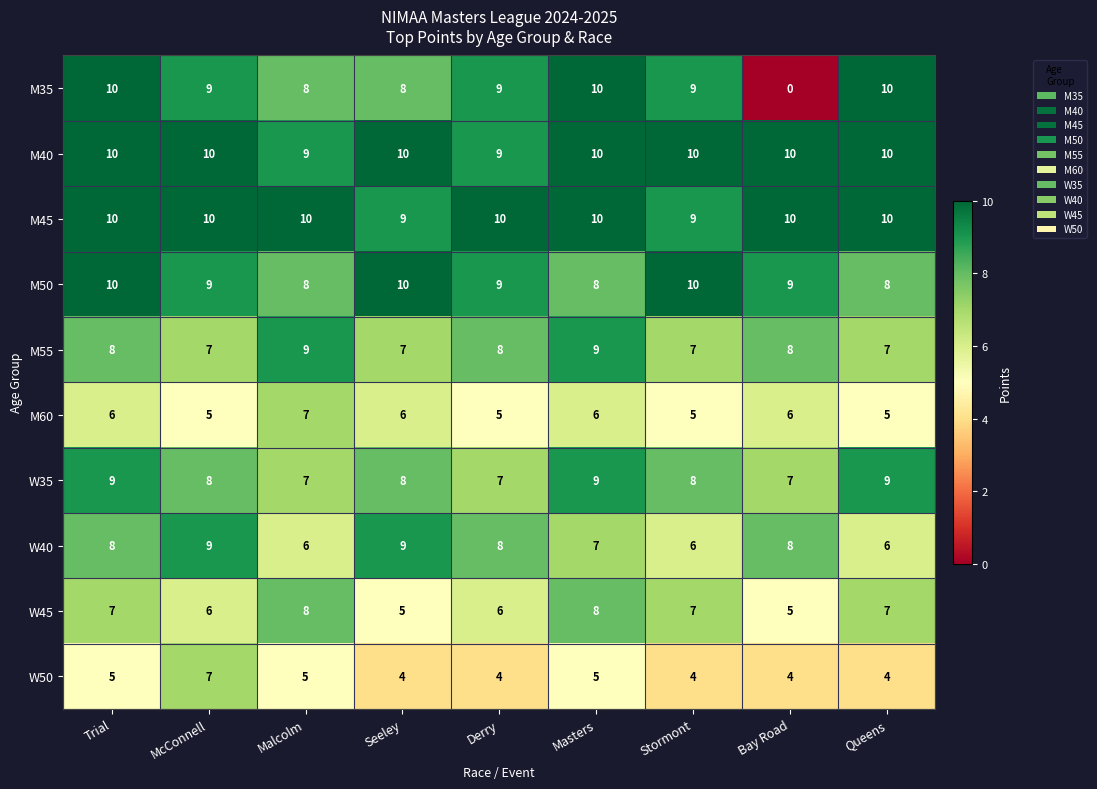

What is the average value of the W35 series?

8